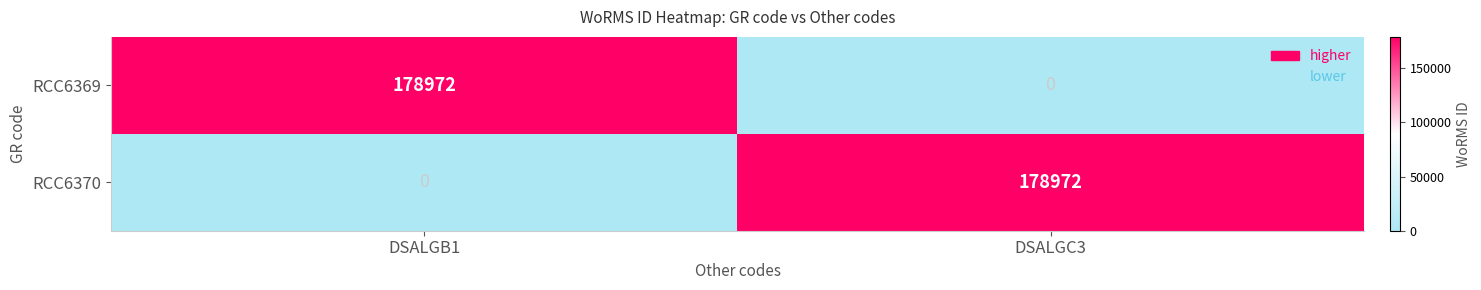

What is the difference between the RCC6370 values at DSALGC3 and DSALGB1?

178972